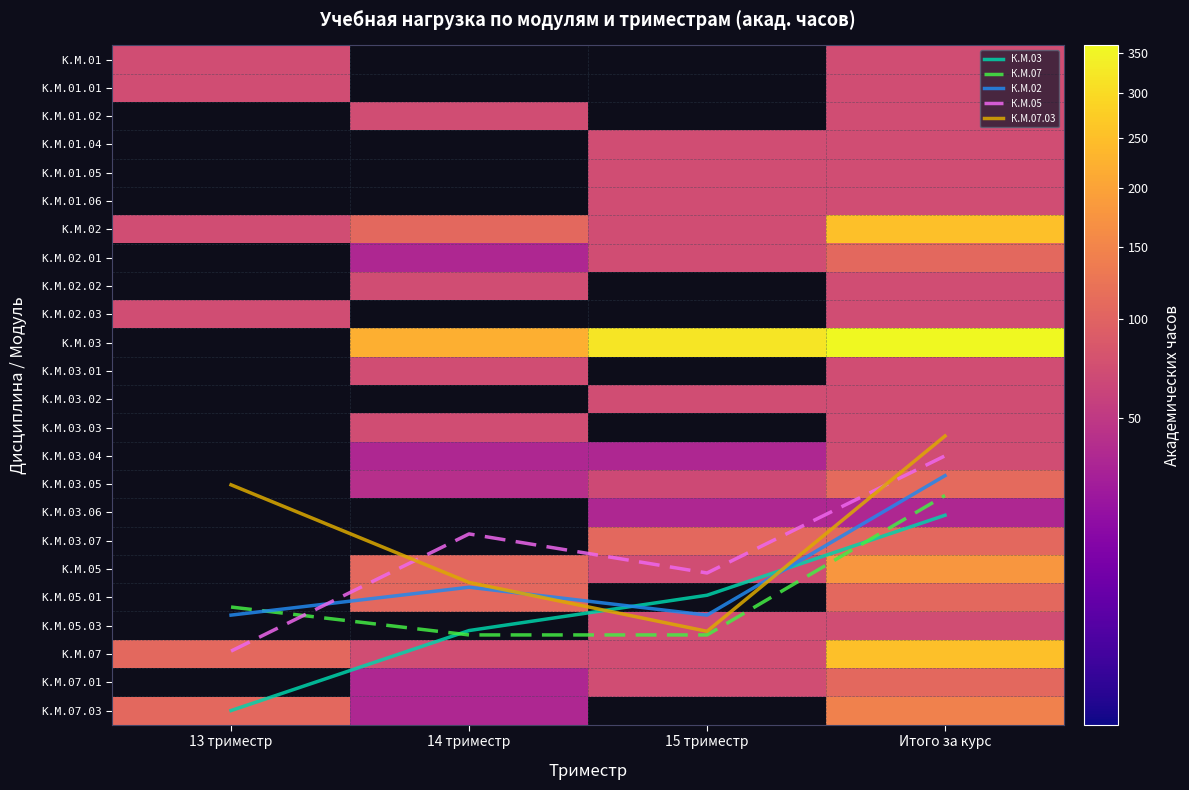

At how many categories does at least one series exceed 126?

3